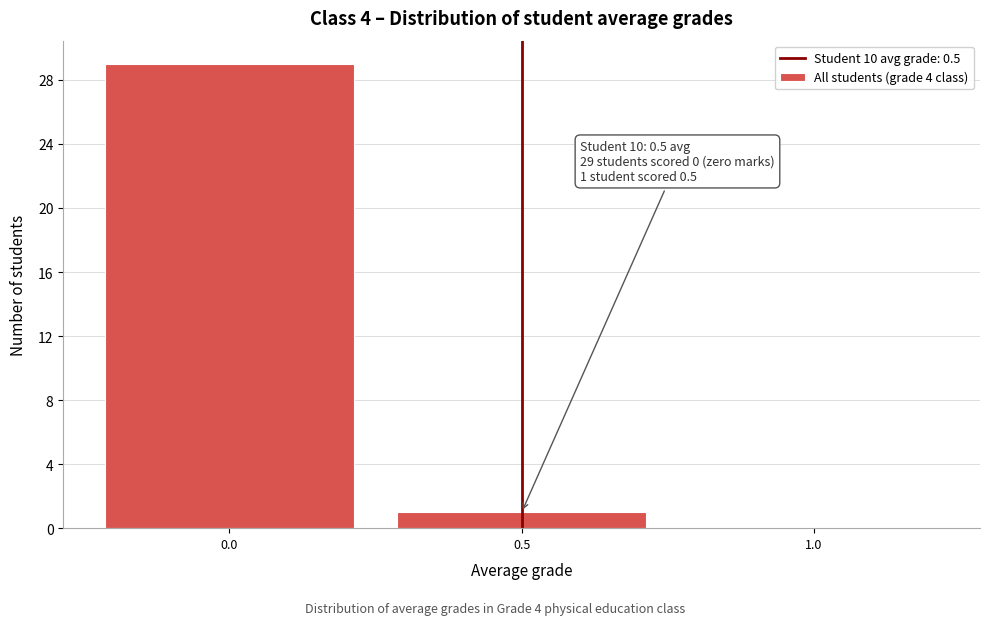

Which range on the x-axis has the tallest bar?

-0.25 to 0.25